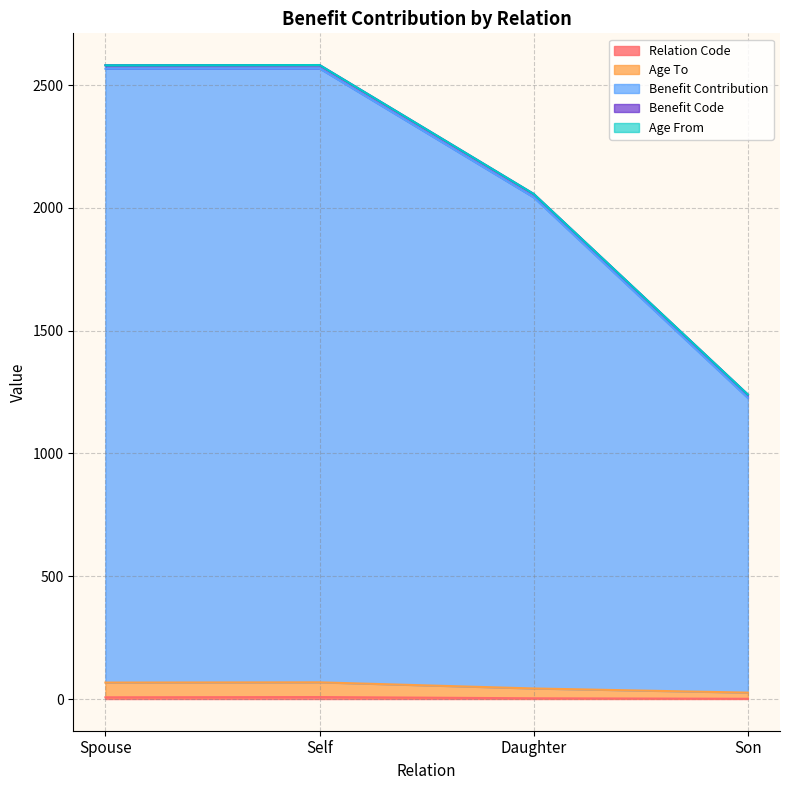

True or false: Age To has a value of 68 at Self.

True